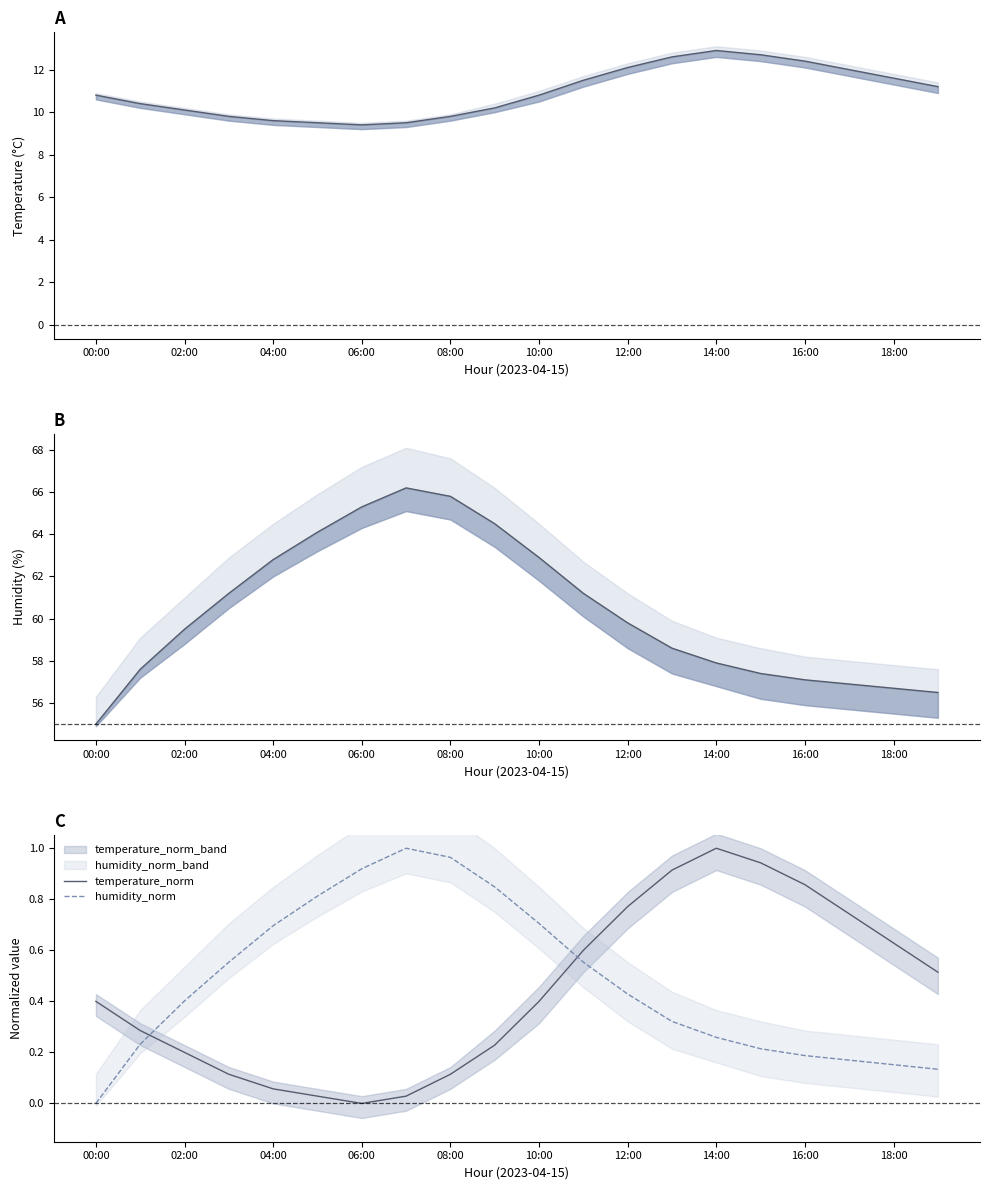

Is it true that humidity_norm equals 0.7 at 10:00?

True